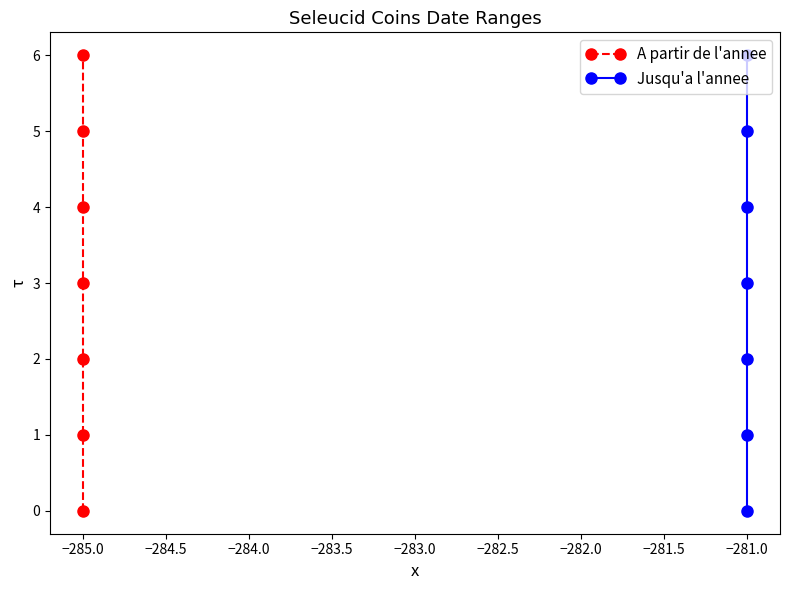

Is this an area chart (filled region under the line)?

No